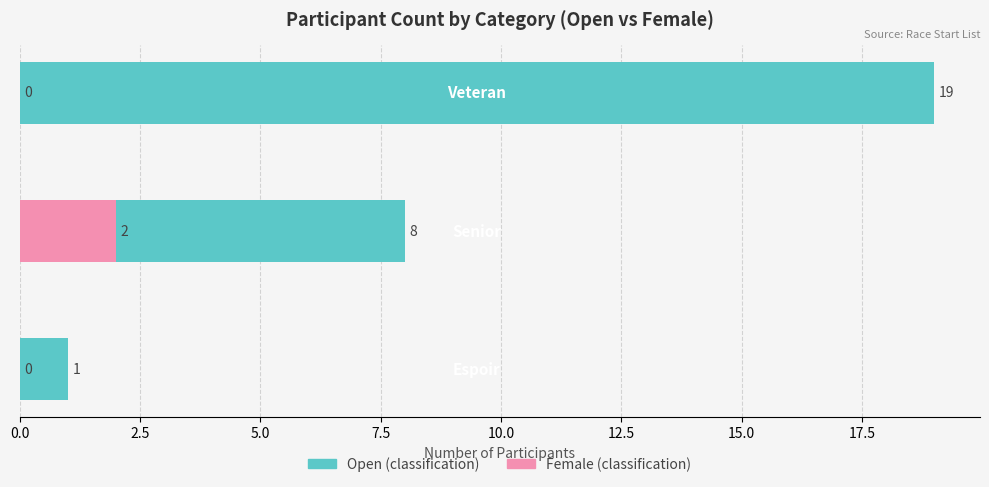

The value of Female at 0.0 is 0. True or false?

True